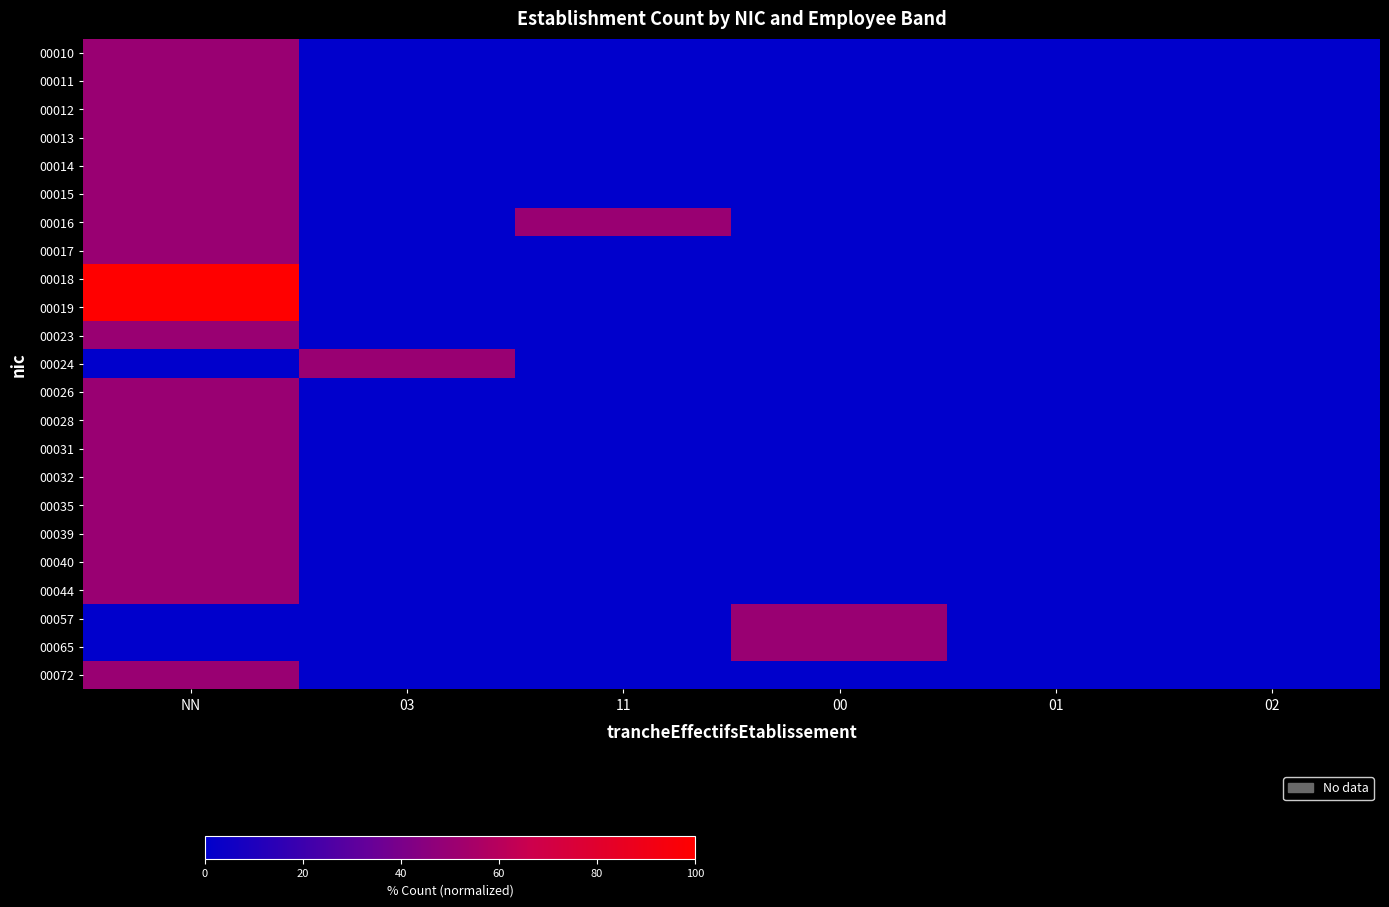

Reading left to right, transcribe all the data shown in this chart.

00010: NN=50	03=0	11=0	00=0	01=0	02=0
00011: NN=50	03=0	11=0	00=0	01=0	02=0
00012: NN=50	03=0	11=0	00=0	01=0	02=0
00013: NN=50	03=0	11=0	00=0	01=0	02=0
00014: NN=50	03=0	11=0	00=0	01=0	02=0
00015: NN=50	03=0	11=0	00=0	01=0	02=0
00016: NN=50	03=0	11=50	00=0	01=0	02=0
00017: NN=50	03=0	11=0	00=0	01=0	02=0
00018: NN=100	03=0	11=0	00=0	01=0	02=0
00019: NN=100	03=0	11=0	00=0	01=0	02=0
00023: NN=50	03=0	11=0	00=0	01=0	02=0
00024: NN=0	03=50	11=0	00=0	01=0	02=0
00026: NN=50	03=0	11=0	00=0	01=0	02=0
00028: NN=50	03=0	11=0	00=0	01=0	02=0
00031: NN=50	03=0	11=0	00=0	01=0	02=0
00032: NN=50	03=0	11=0	00=0	01=0	02=0
00035: NN=50	03=0	11=0	00=0	01=0	02=0
00039: NN=50	03=0	11=0	00=0	01=0	02=0
00040: NN=50	03=0	11=0	00=0	01=0	02=0
00044: NN=50	03=0	11=0	00=0	01=0	02=0
00057: NN=0	03=0	11=0	00=50	01=0	02=0
00065: NN=0	03=0	11=0	00=50	01=0	02=0
00072: NN=50	03=0	11=0	00=0	01=0	02=0